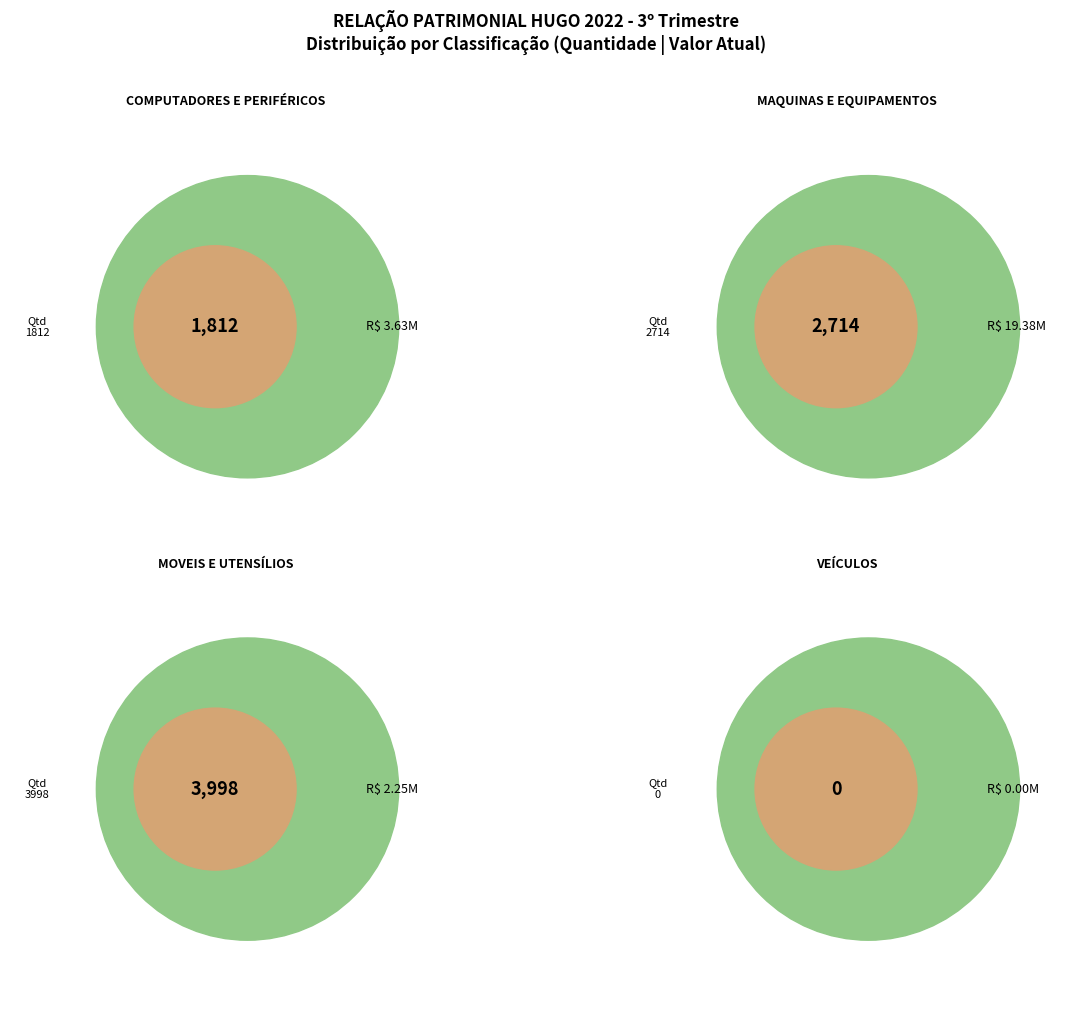

Is the sum of COMPUTADORES E PERIFÉRICOS and VEÍCULOS greater than half?

No